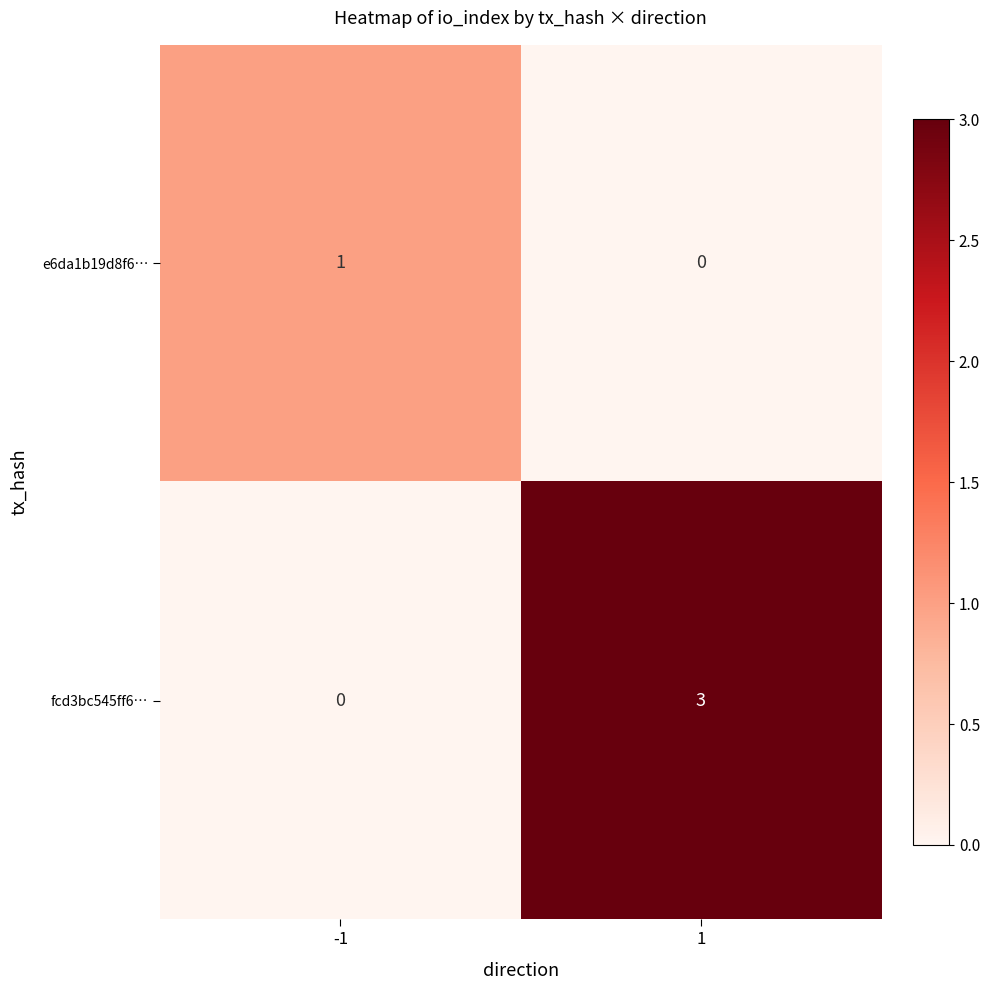

Which series changed the most between -1 and 1?

fcd3bc545ff6…